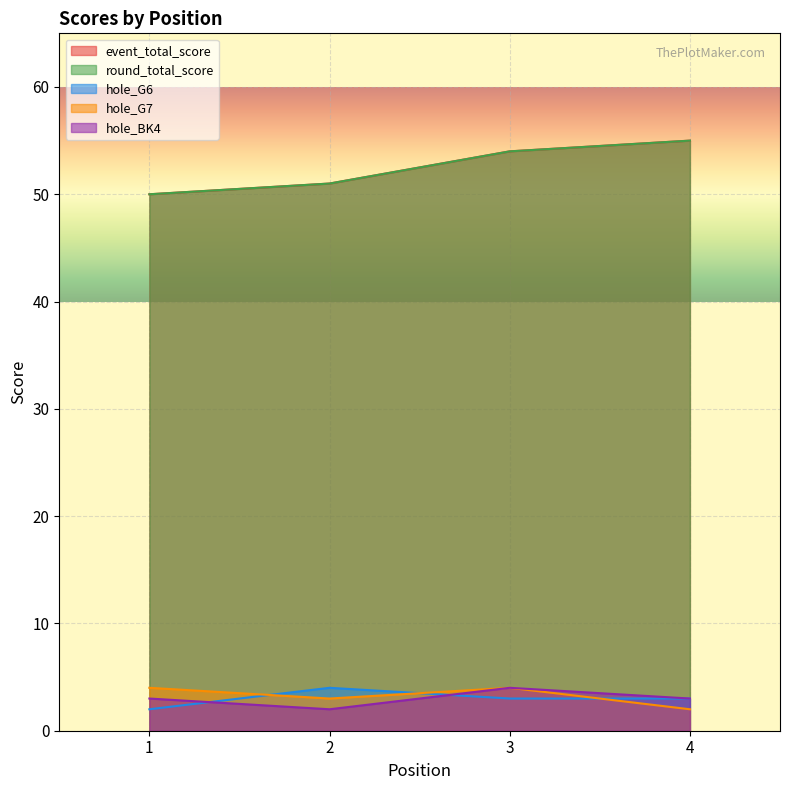

Rank the series at 1 from lowest to highest value.

hole_G6, hole_BK4, hole_G7, event_total_score, round_total_score